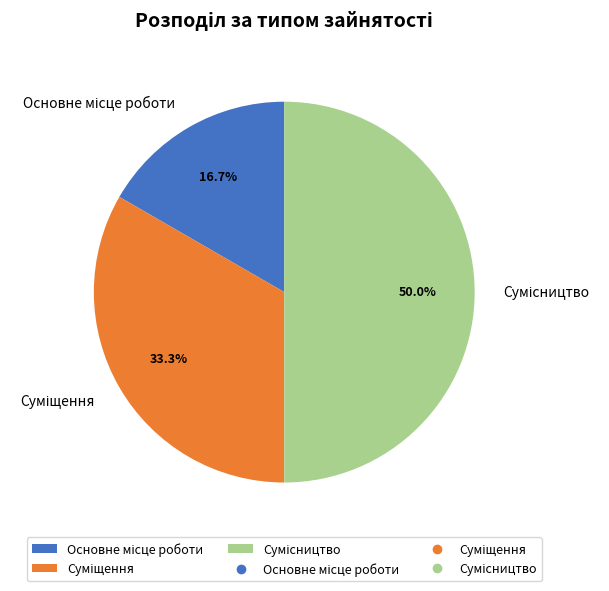

How many slices are in this pie chart?

3